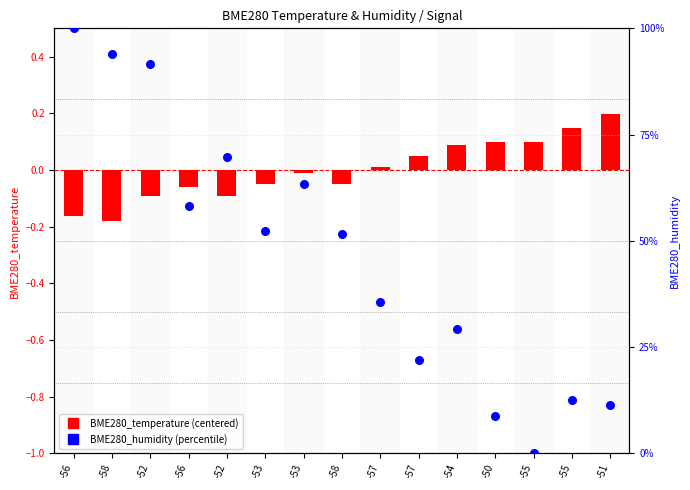

What is the change in value from -57 to -54?

+7.3